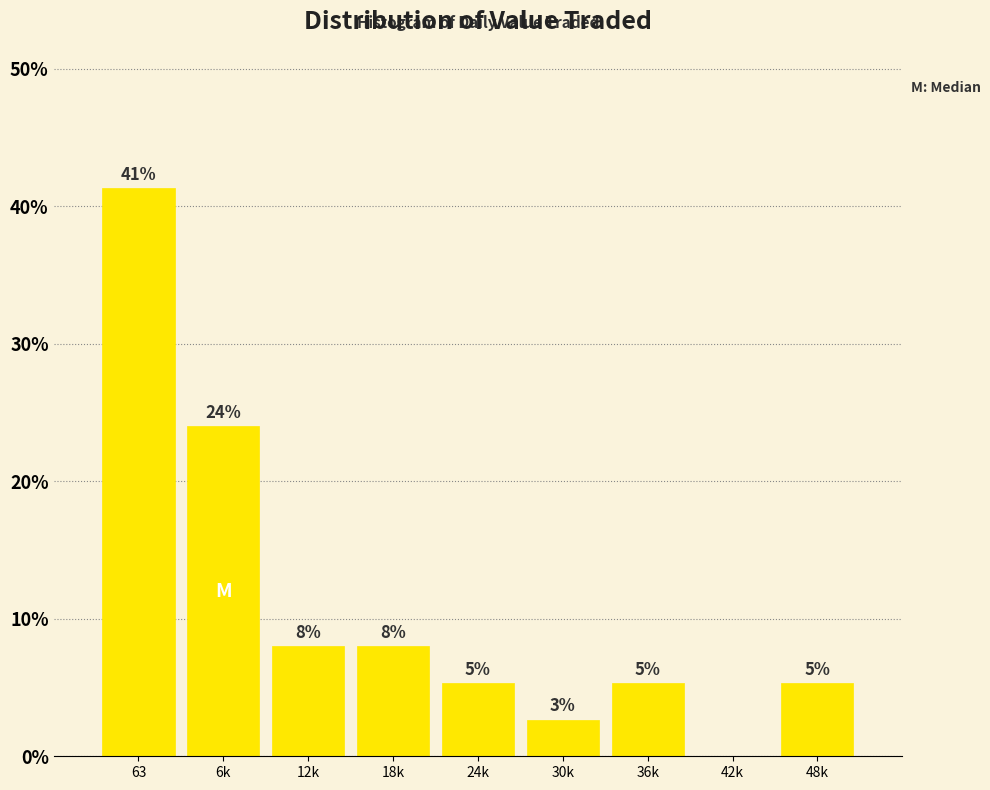

Are the bars horizontal?

No